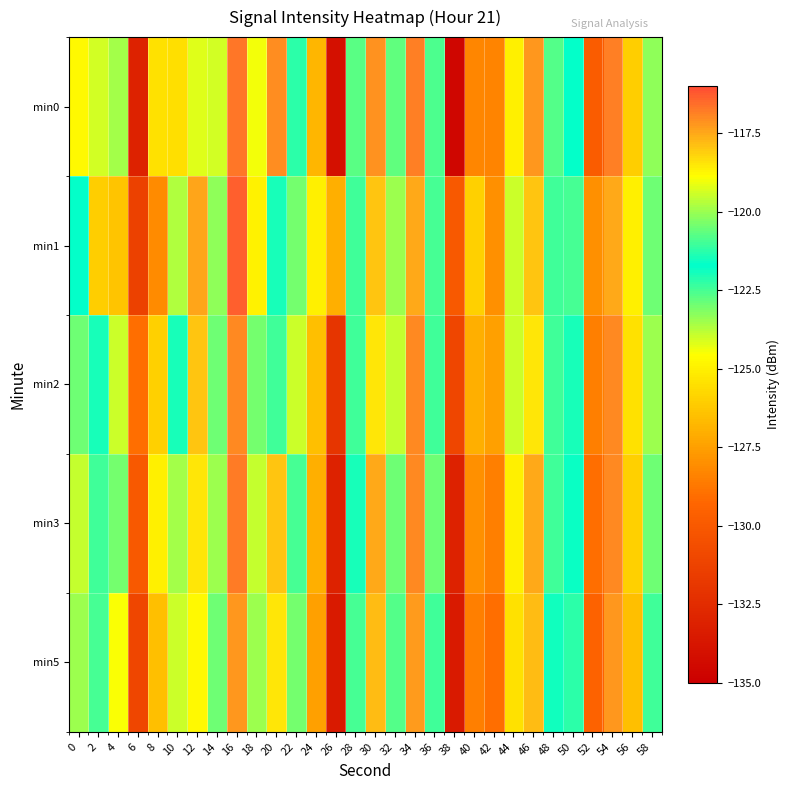

Which series has the largest total across all categories?

min3